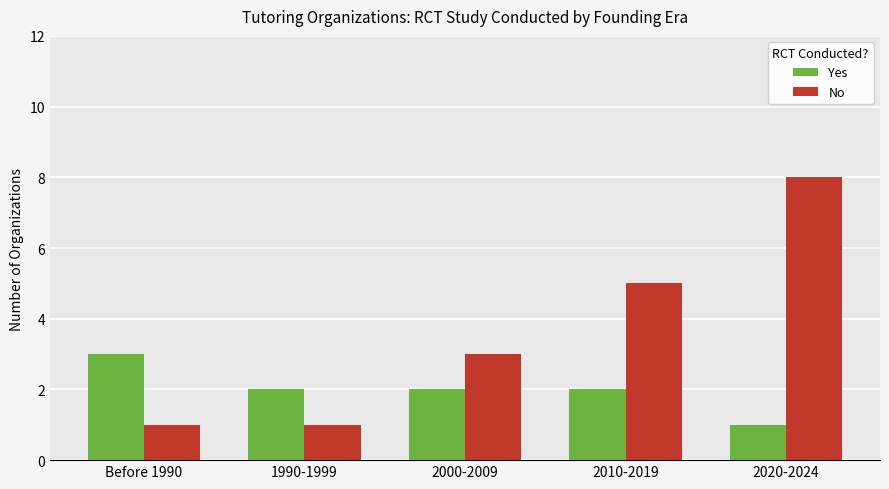

Which series has the widest spread of values?

No